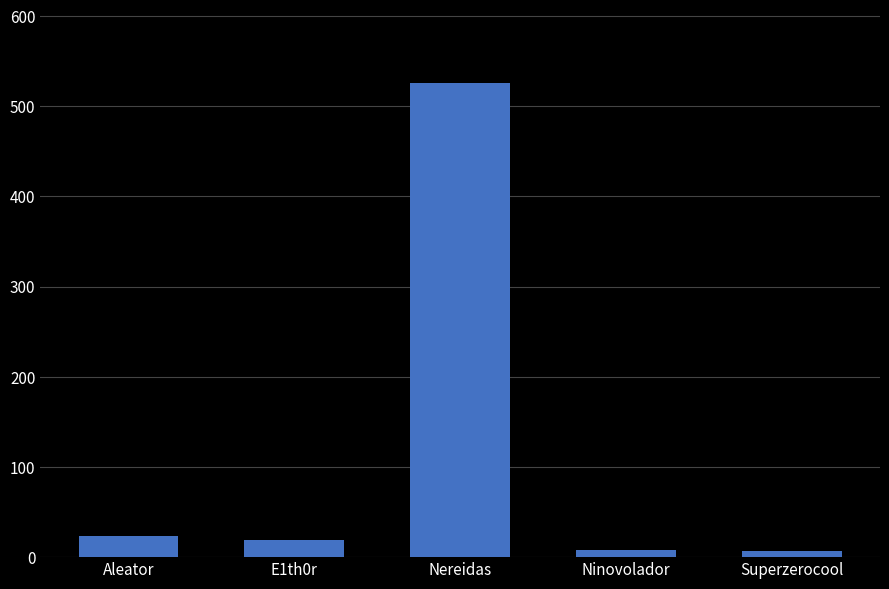

What is the sum of the values at Aleator and Nereidas?

550